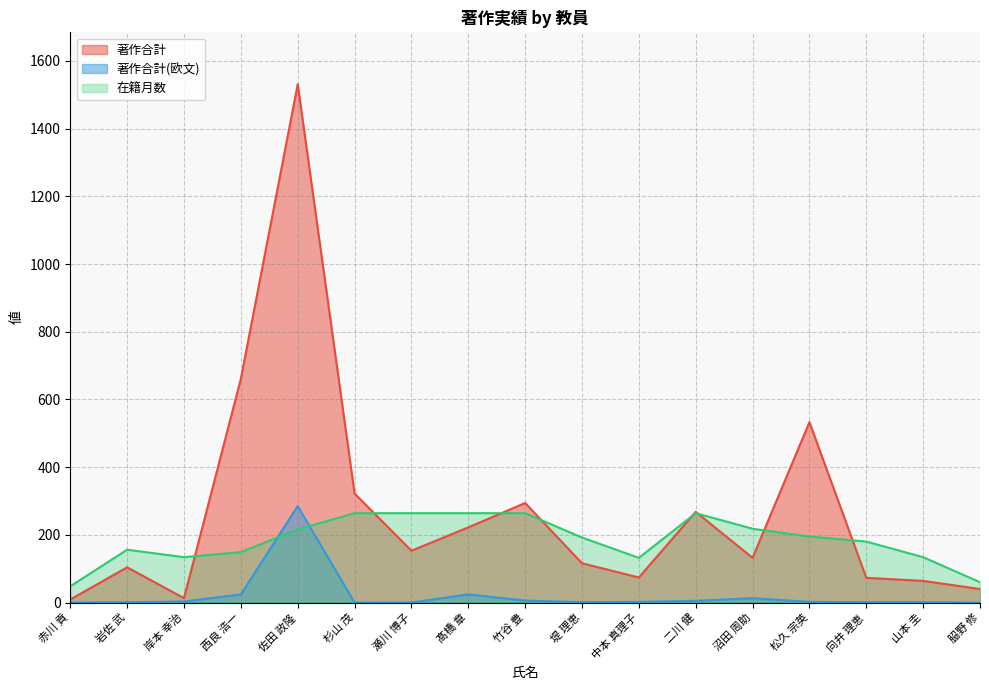

True or false: 著作合計 has more than 0 points higher than both neighbors.

True